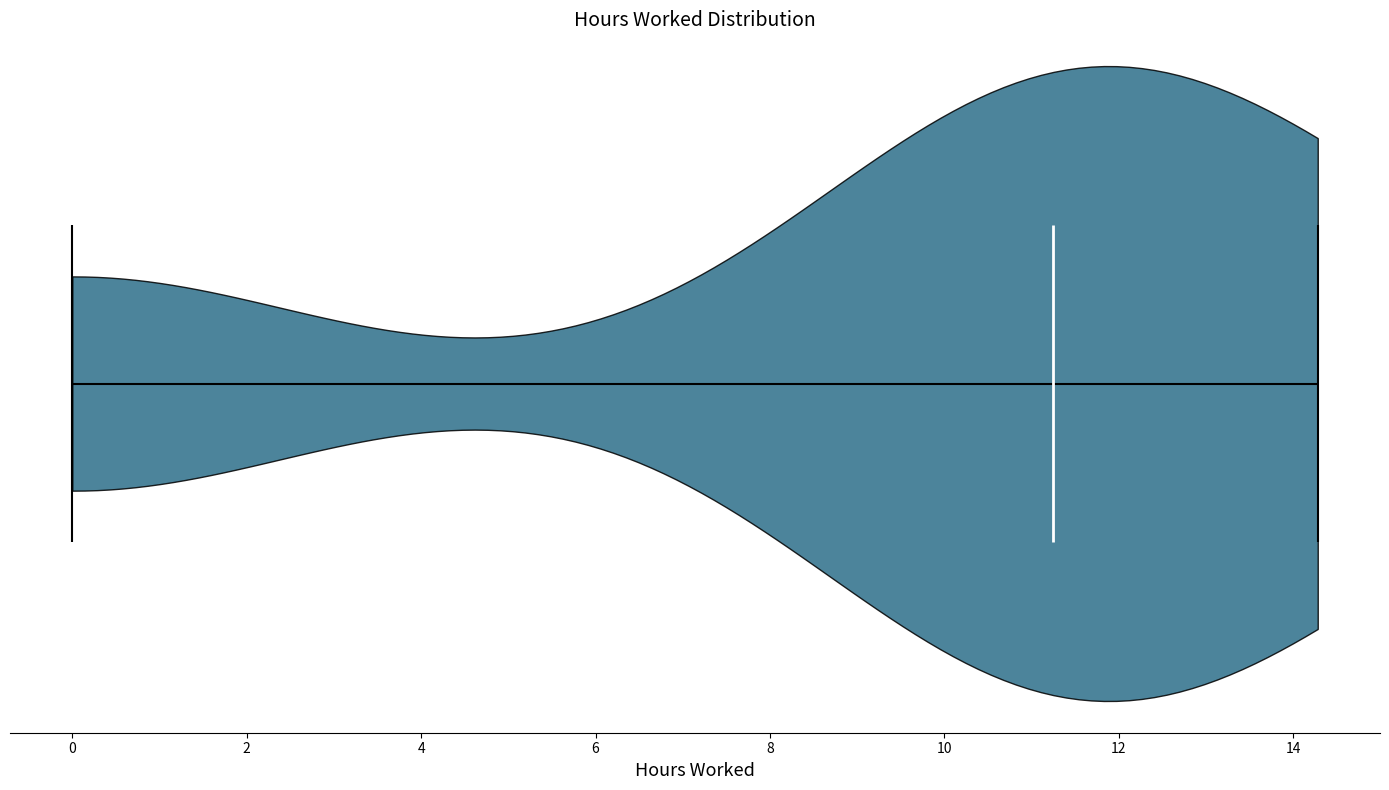

What is the lowest point the violin reaches on the x-axis? The values are not printed on the chart, so give them approximately, as read against the axis.

0.0